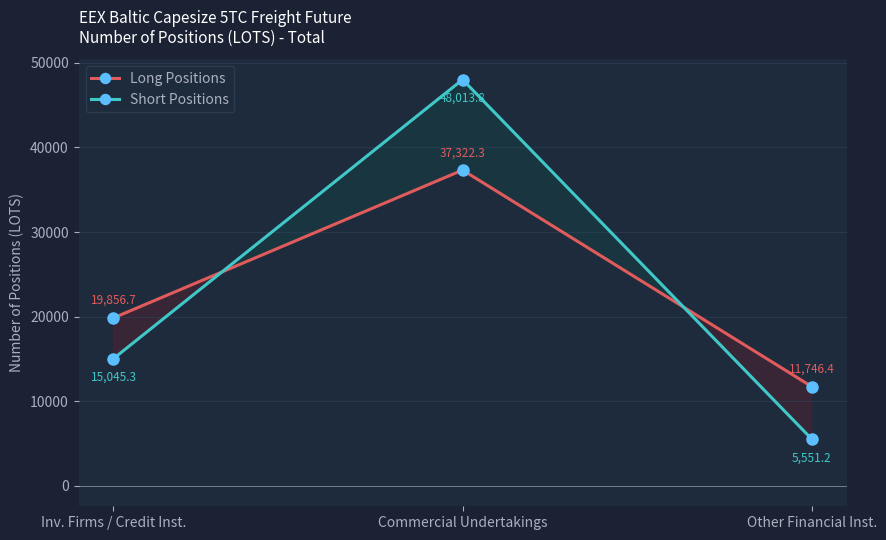

At Commercial Undertakings, list the series in order from smallest to largest.

Long Positions, Short Positions